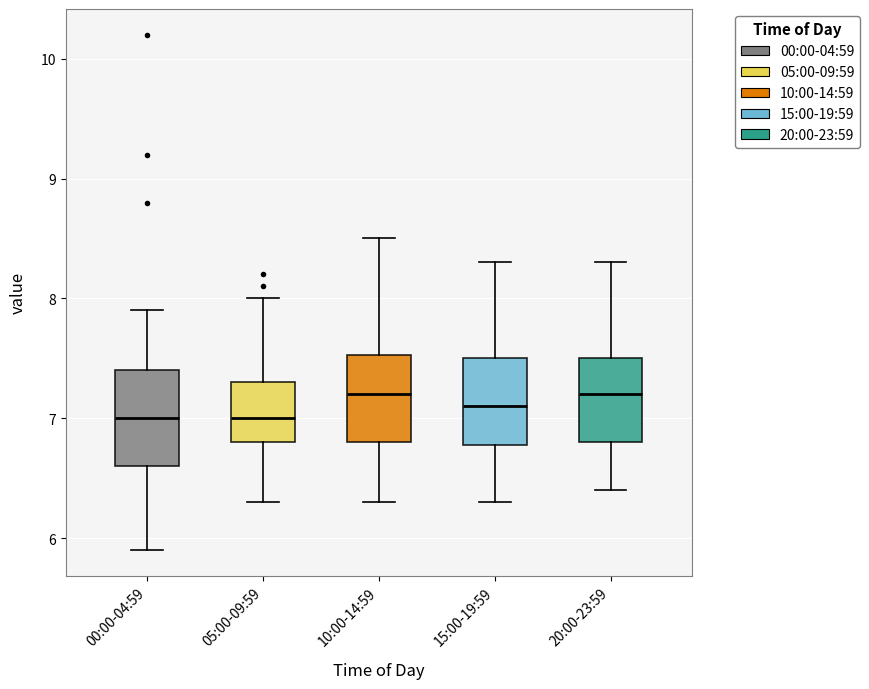

Reading left to right, read every box against the y-axis: the position of its median line, the range the box covers, and the ends of its whiskers. The values are not printed on the chart, so give them approximately, as read against the axis.

00:00-04:59: median 7.0, box 6.6 to 7.4, whiskers 5.9 to 7.9
05:00-09:59: median 7.0, box 6.8 to 7.3, whiskers 6.3 to 8.0
10:00-14:59: median 7.2, box 6.8 to 7.5, whiskers 6.3 to 8.5
15:00-19:59: median 7.1, box 6.8 to 7.5, whiskers 6.3 to 8.3
20:00-23:59: median 7.2, box 6.8 to 7.5, whiskers 6.4 to 8.3